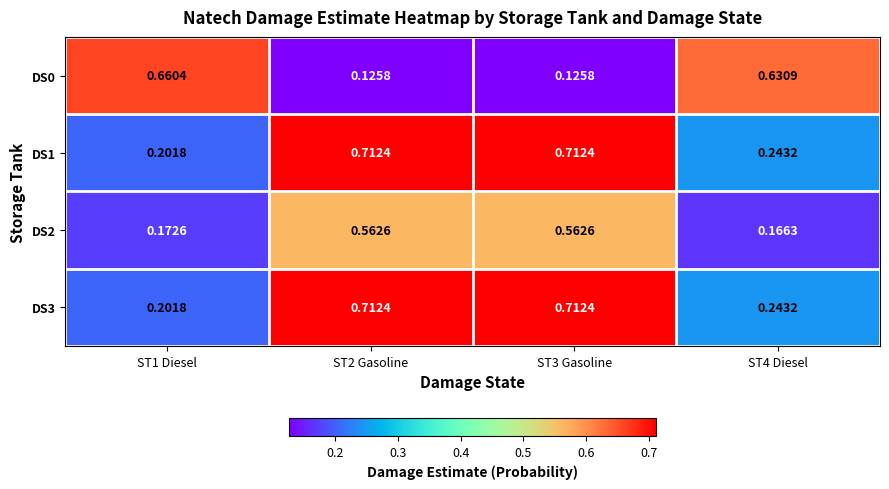

Rank the categories by DS2 value from lowest to highest.

ST4 Diesel, ST1 Diesel, ST2 Gasoline, ST3 Gasoline